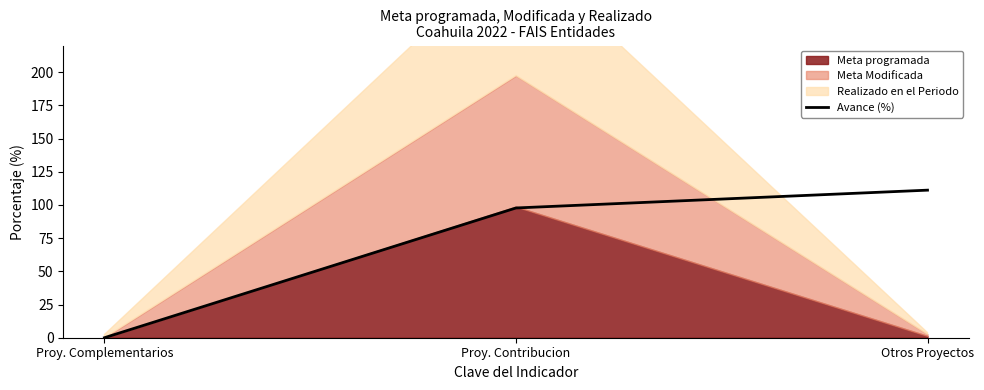

How many data points are above 97?

2